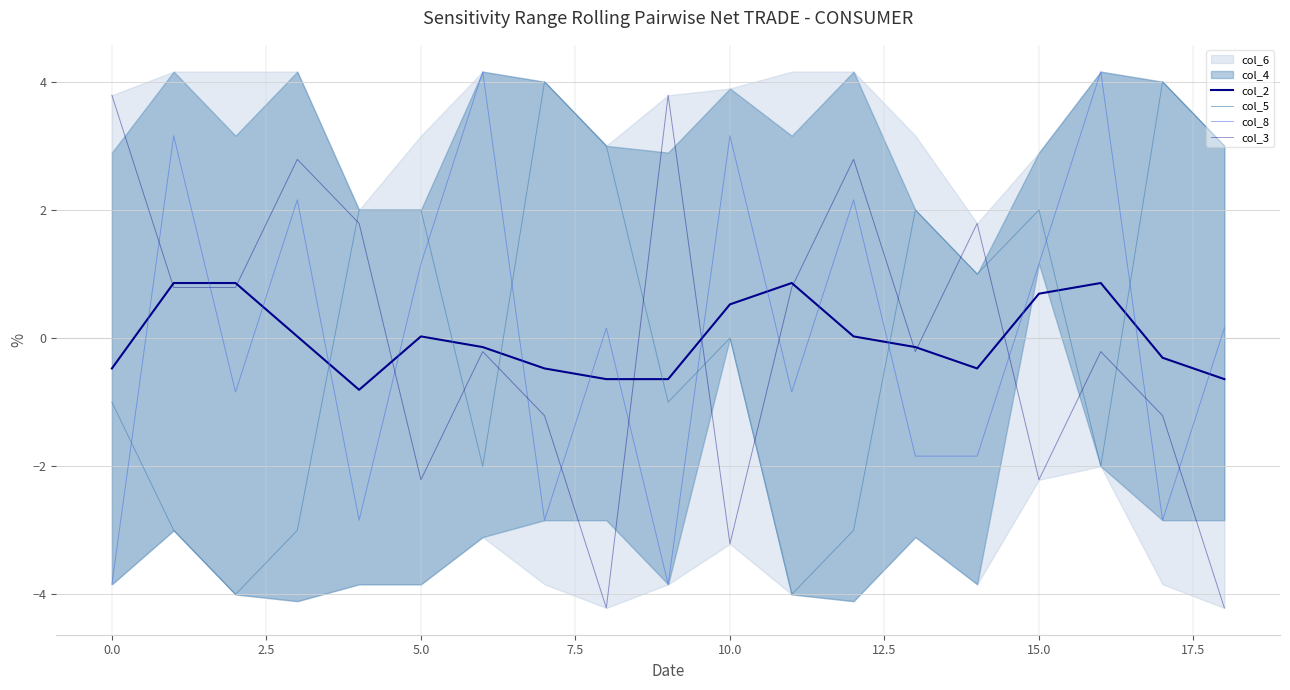

What is the difference between the highest and lowest values at 10?

6.4